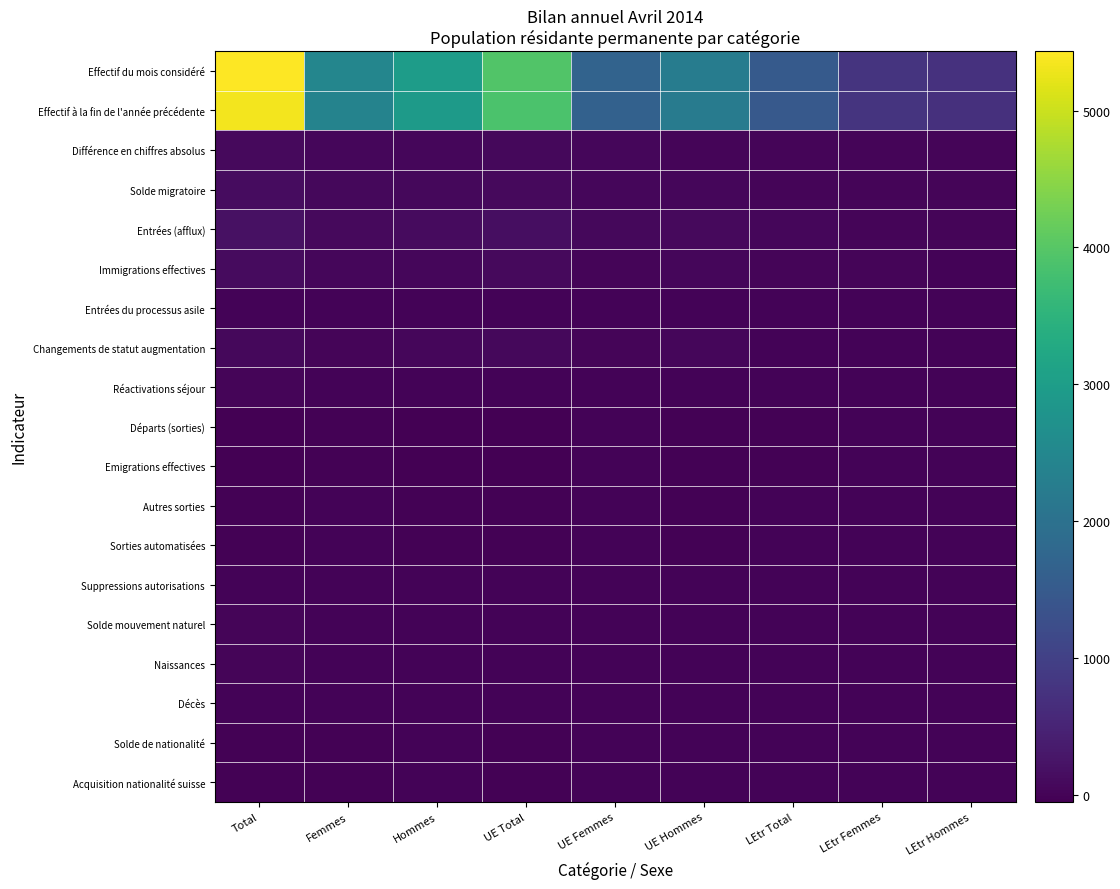

Rank the series by their maximum value, from lowest to highest.

Départs (sorties), Emigrations effectives, Autres sorties, Décès, Sorties automatisées, Suppressions autorisations, Solde de nationalité, Acquisition nationalité suisse, Entrées du processus asile, Réactivations séjour, Solde mouvement naturel, Naissances, Changements de statut augmentation, Différence en chiffres absolus, Immigrations effectives, Solde migratoire, Entrées (afflux), Effectif à la fin de l'année précédente, Effectif du mois considéré